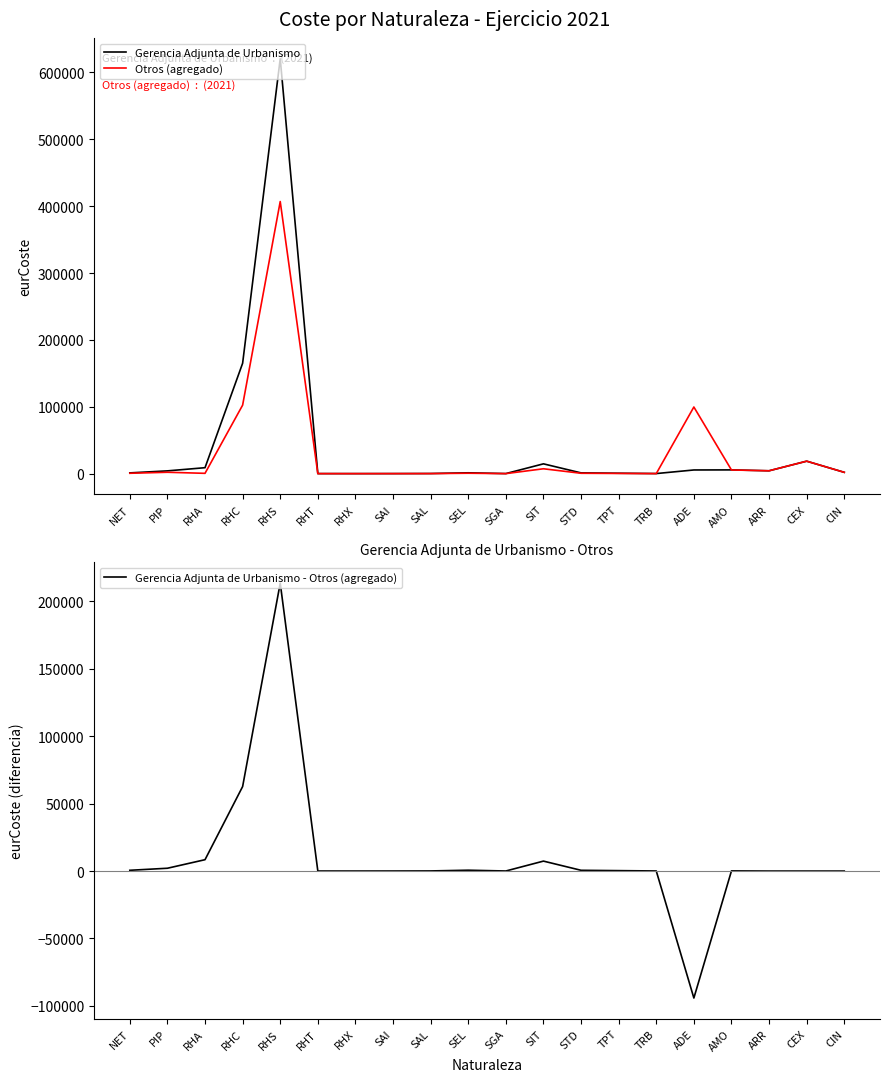

Rank the series by their maximum value, from lowest to highest.

Gerencia Adjunta de Urbanismo - Otros (agregado), Otros (agregado), Gerencia Adjunta de Urbanismo